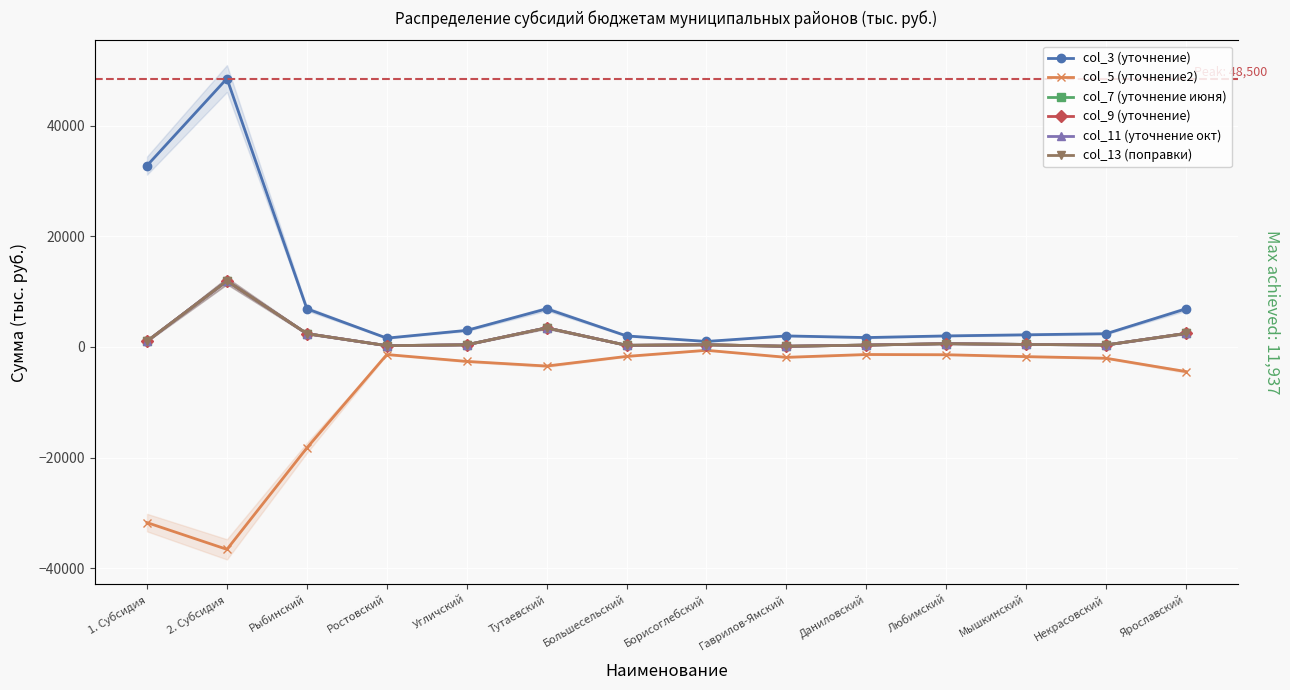

How many interior local peaks does the col_5 (уточнение2) series have?

3